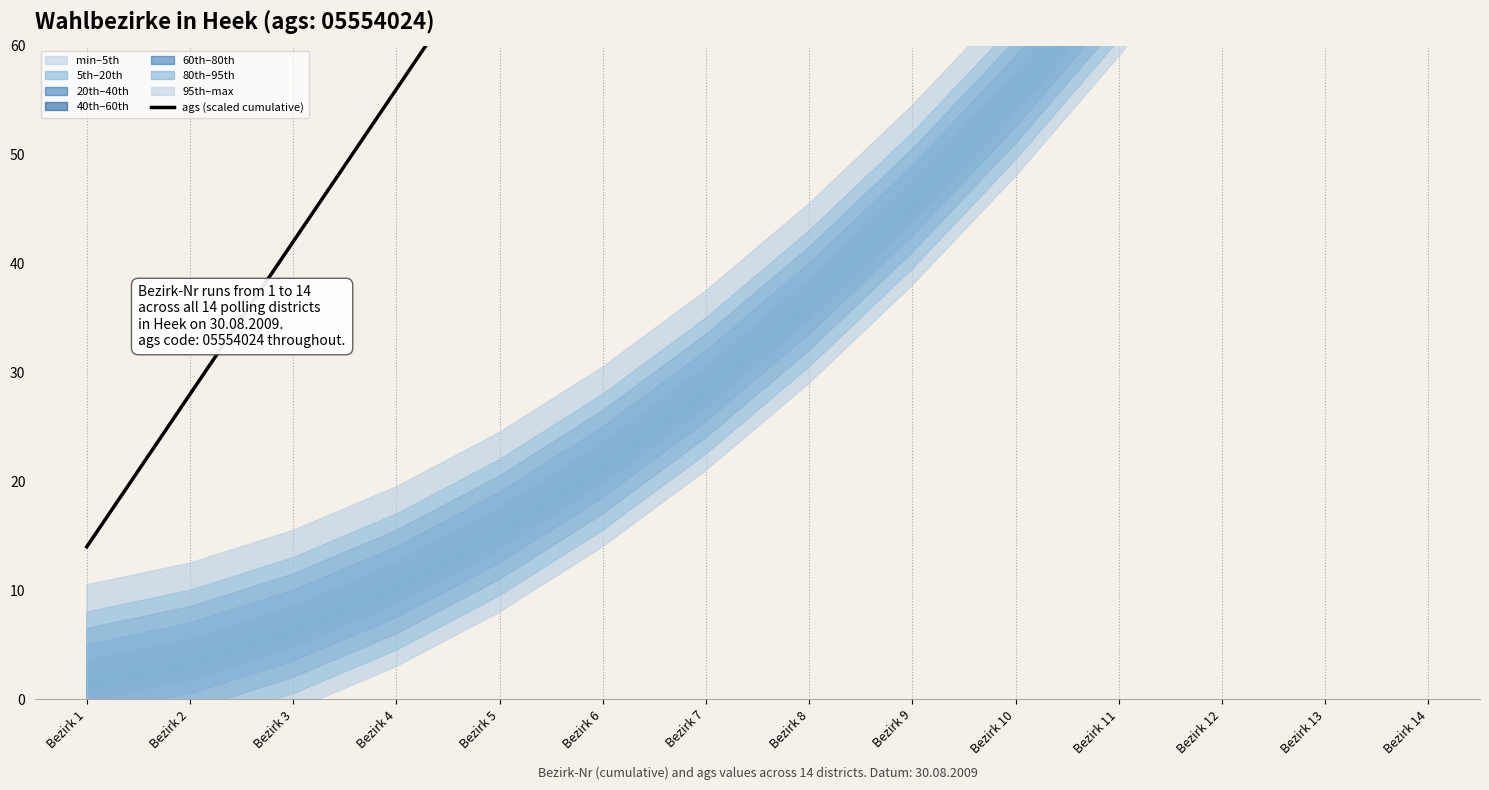

Which category has the lowest value across all series?

Bezirk 1